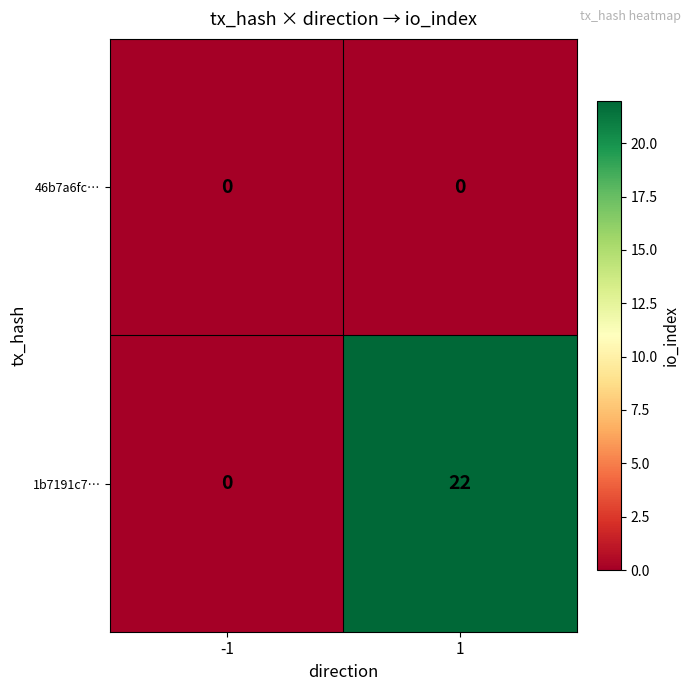

List the series in order of their peak value, highest first.

1b7191c7…, 46b7a6fc…